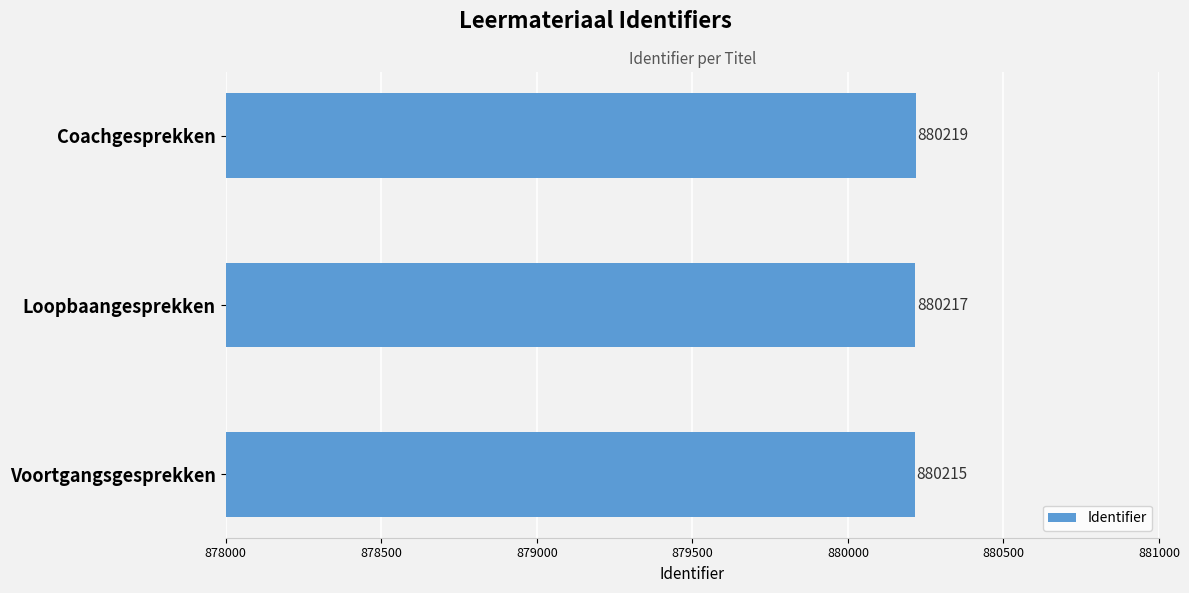

The chart shows a value of 551154 at Voortgangsgesprekken. True or false?

False